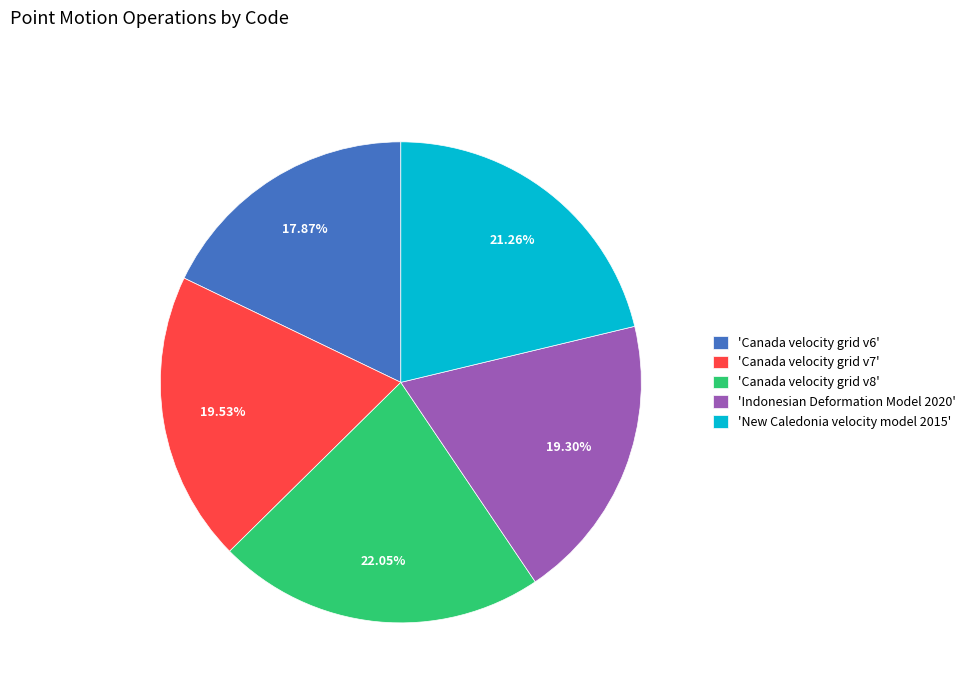

How many slices are in this pie chart?

5